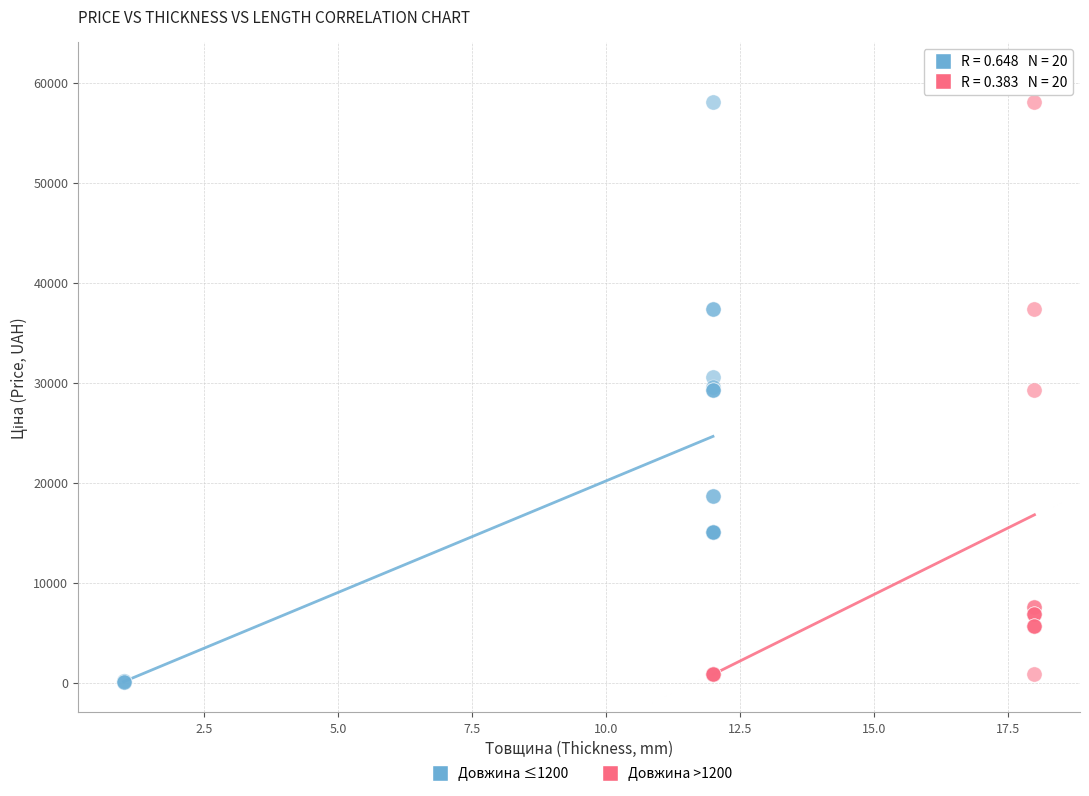

Which series reaches the maximum Y coordinate?

Довжина >1200